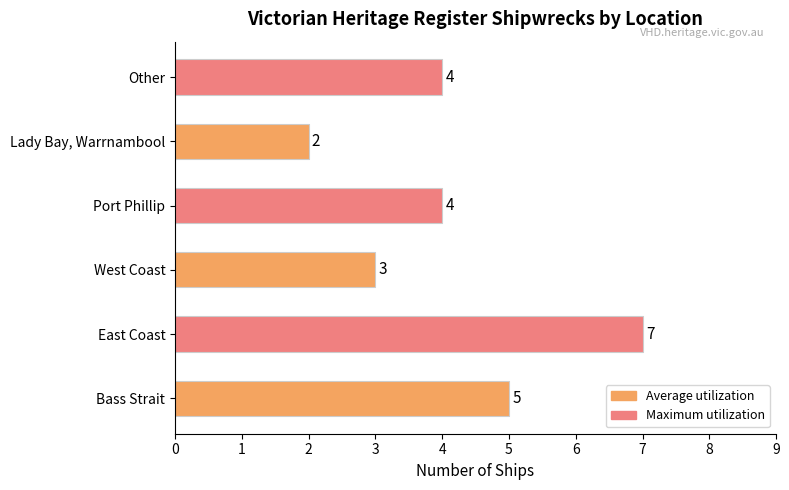

Does the chart contain stacked bars?

No